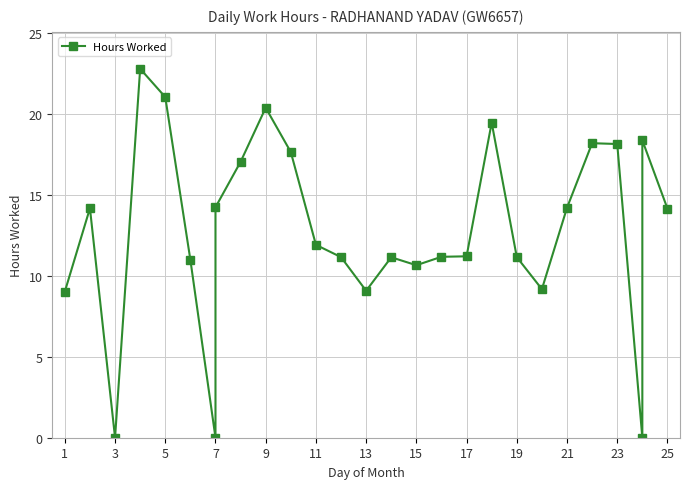

Between 17 and 18, which is larger?

18